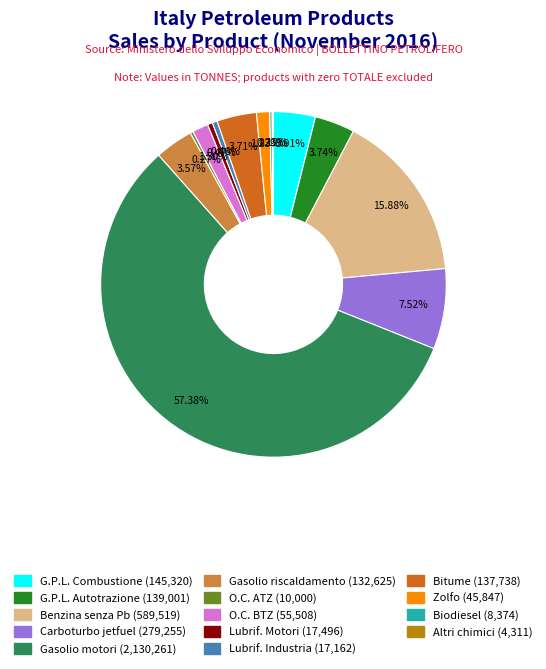

What percentage is the Gasolio motori slice, to the nearest percent?

57%